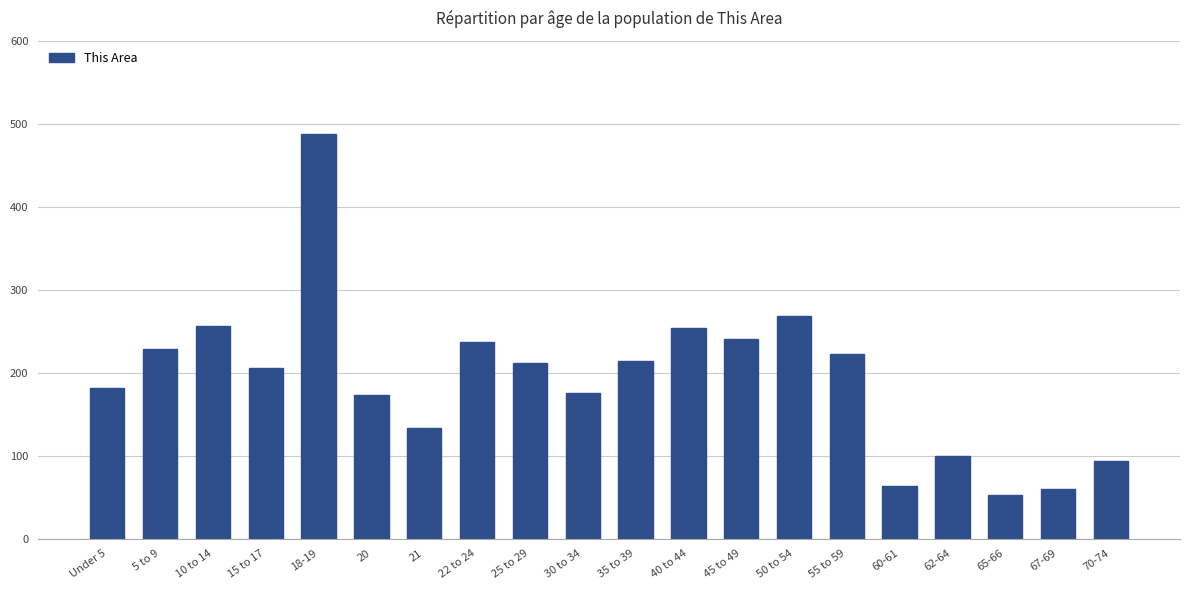

What is the value of the 2nd bar from the left?

229